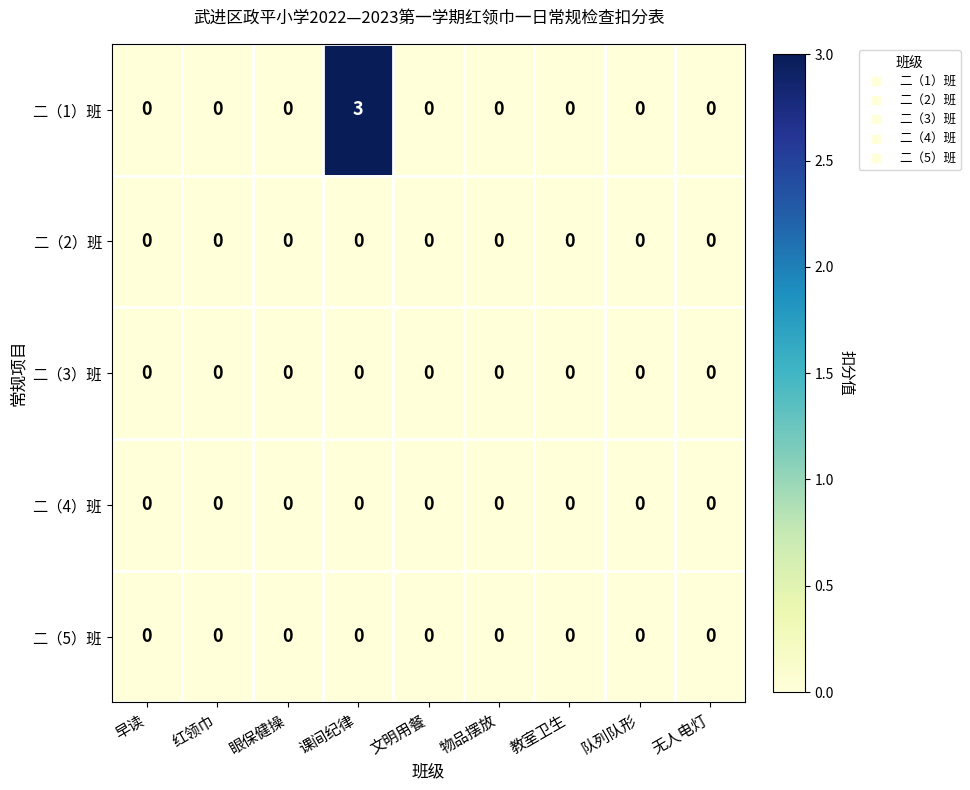

Is it true that 二（2）班 equals 0 at 早读?

True